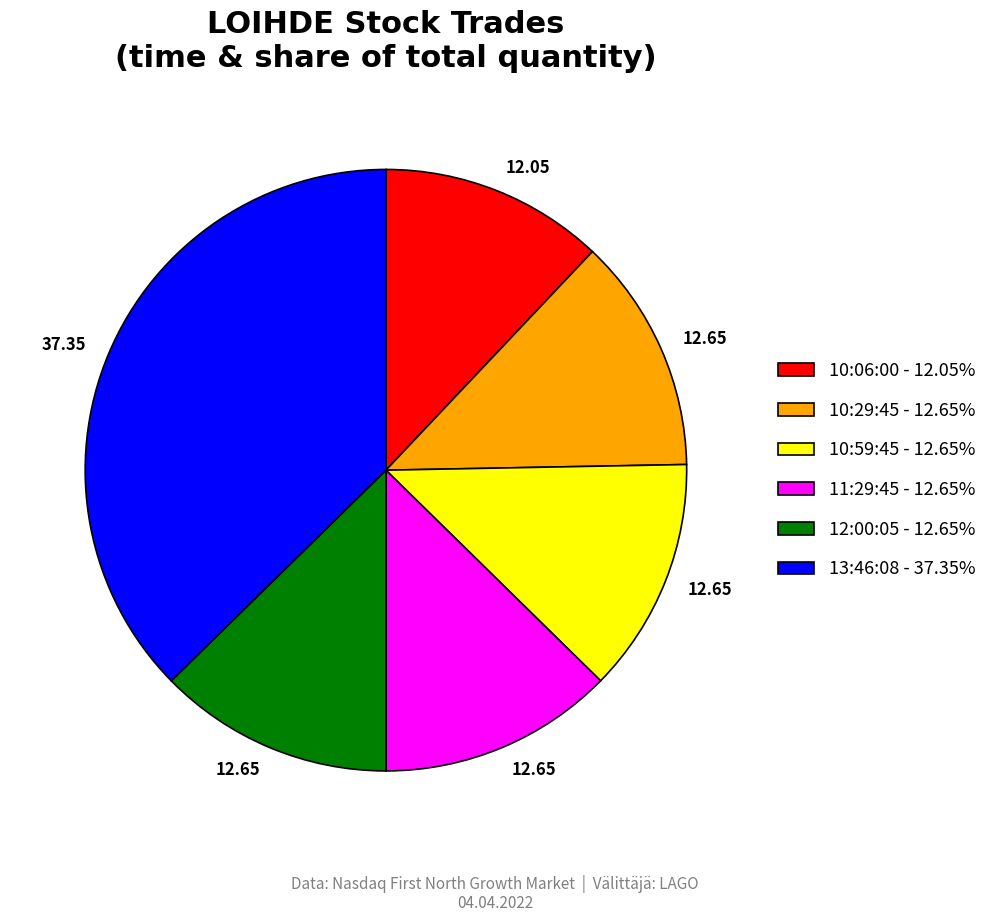

Does 10:29:45 represent more than half of the total?

No